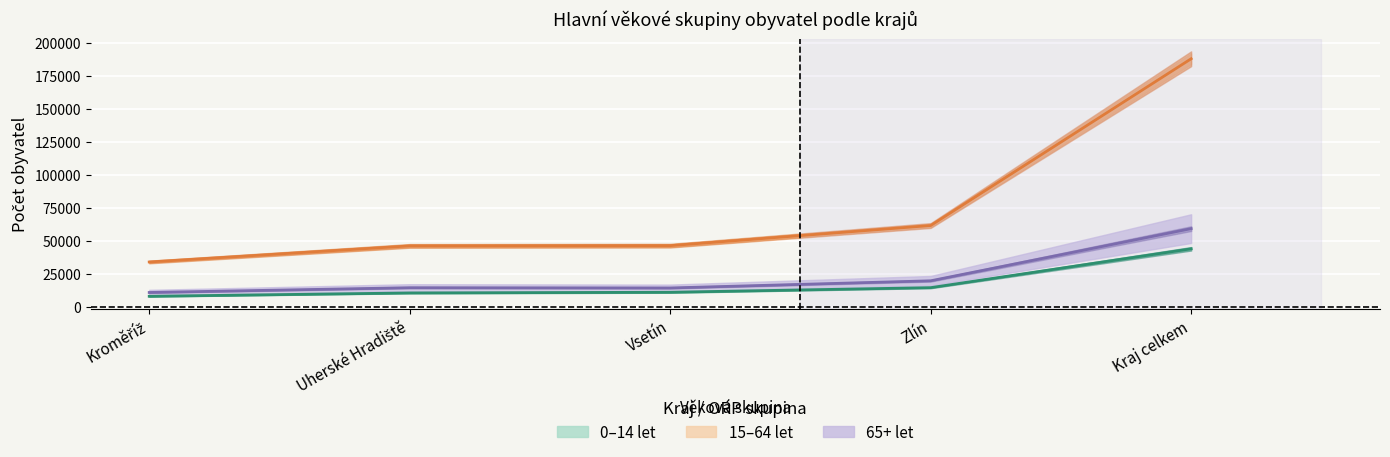

At which category does 65+ let reach its first local peak?

Uherské Hradiště